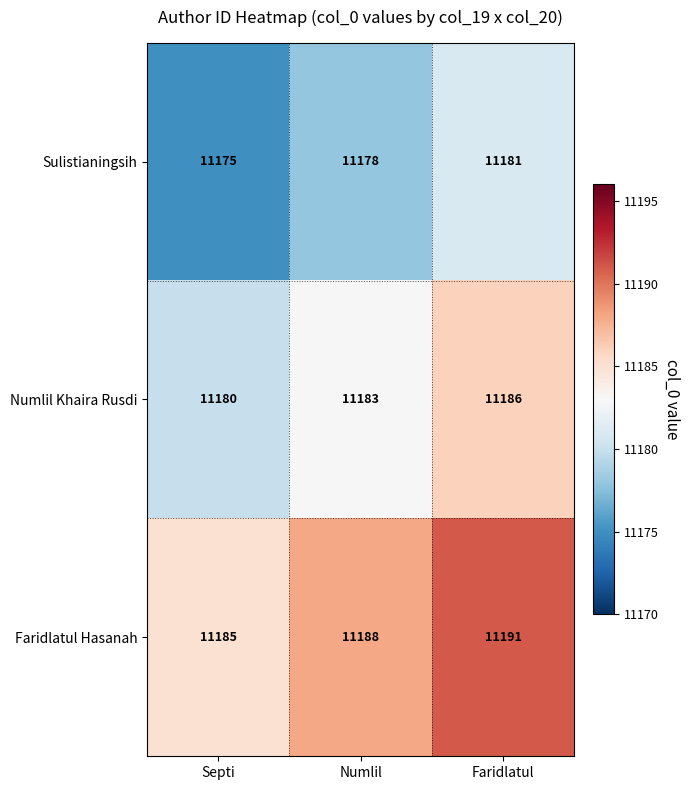

How many Sulistianingsih values are between 11175 and 11181?

3